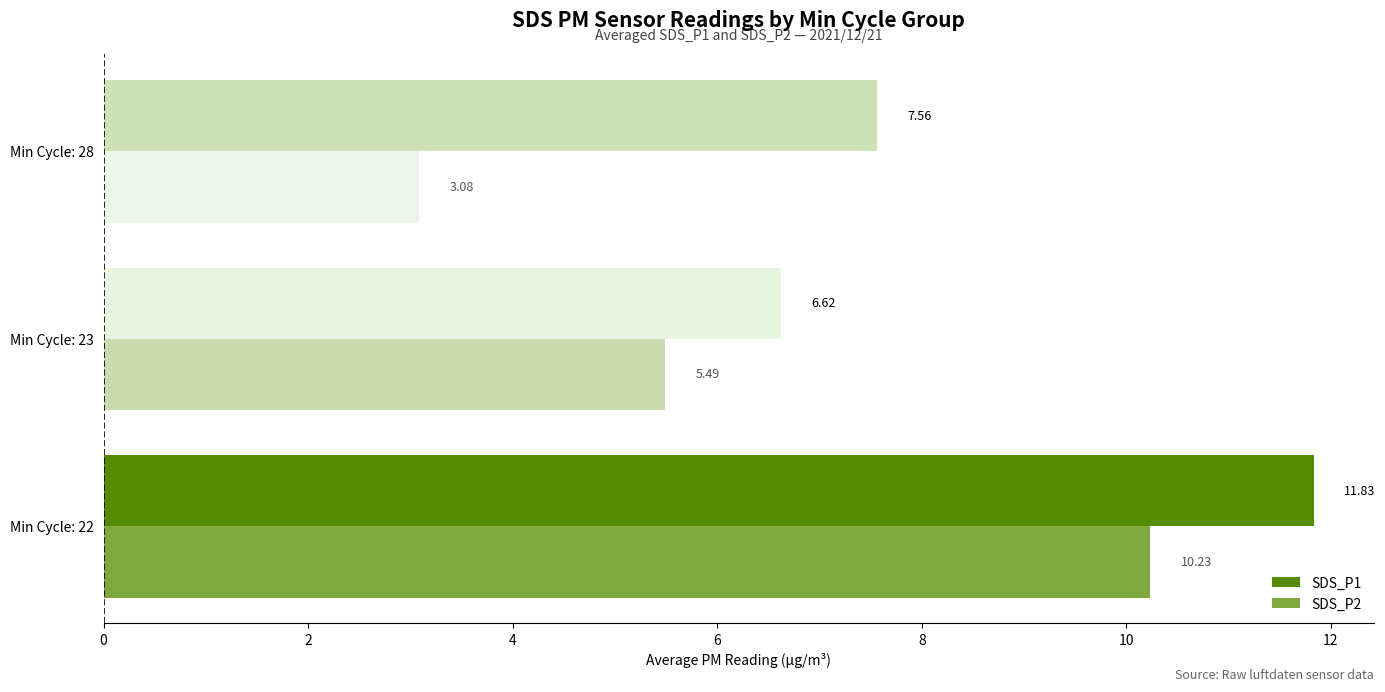

How many data points does each series have?

3